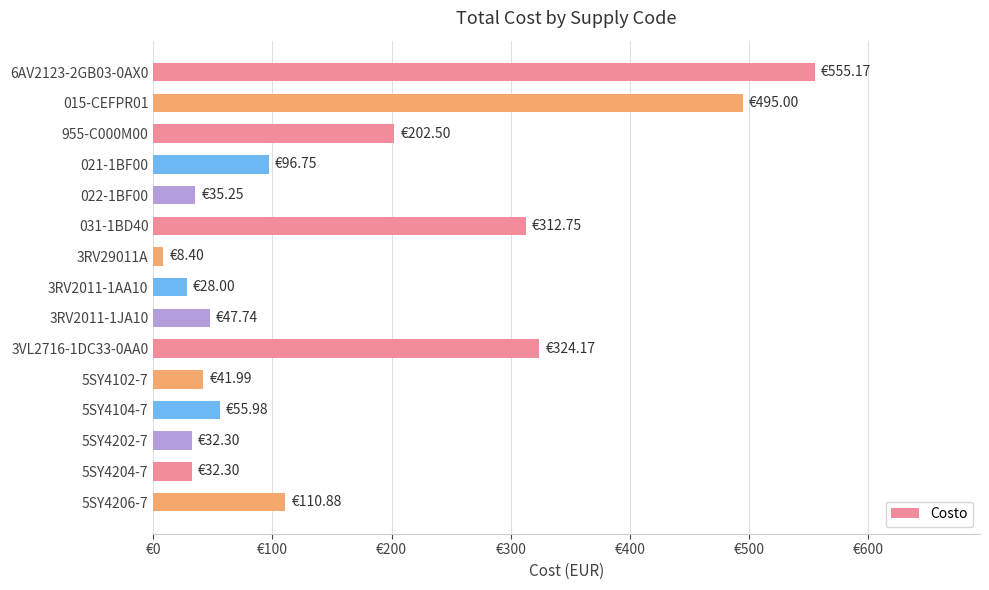

Which category has the highest value across all series?

6AV2123-2GB03-0AX0